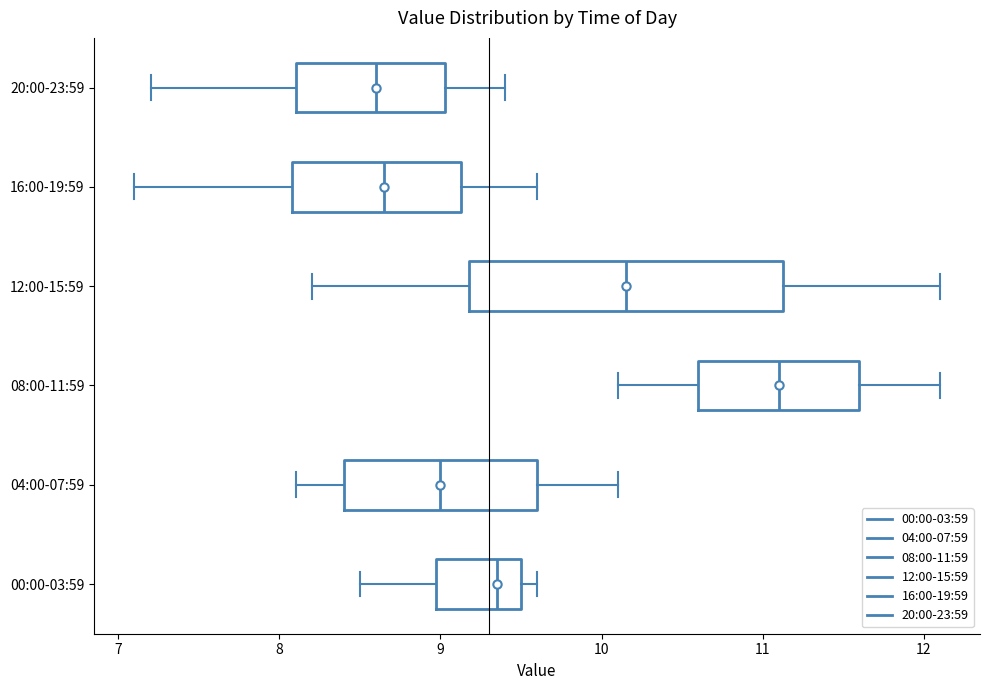

Which box is the widest, from its left edge to its right edge?

12:00-15:59